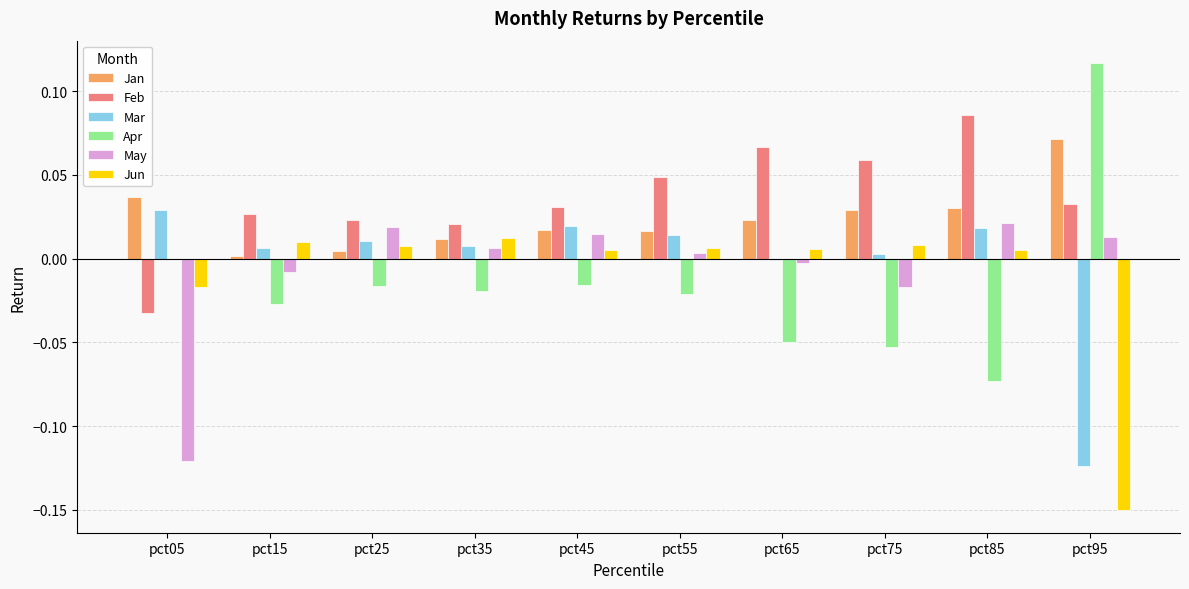

Which series has the largest total across all categories?

Feb